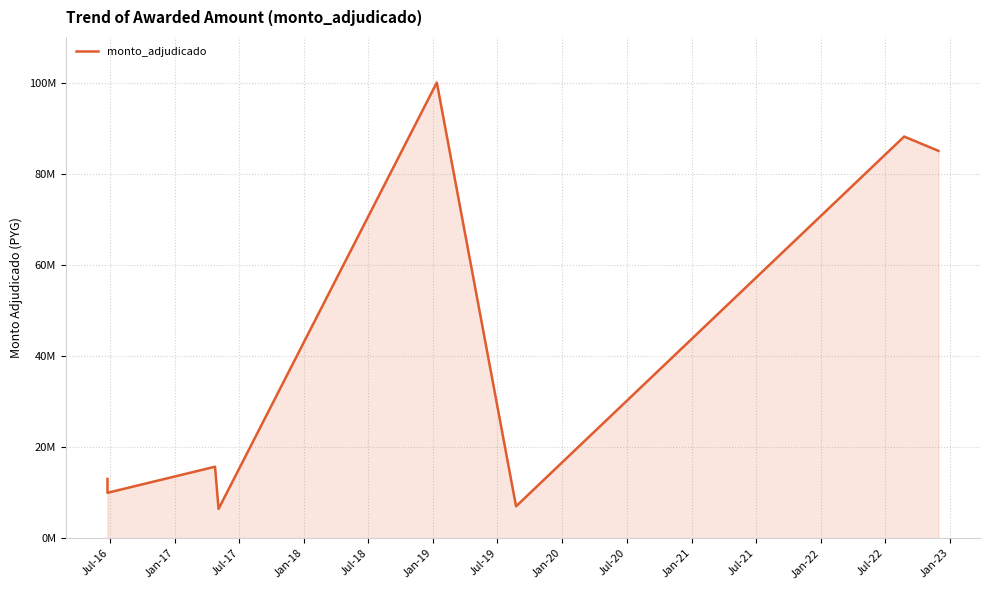

Reading right to left, extract all data points from this chart.

85000000	88140975	7000000	100000000	6435000	15682500	9964500	13000000